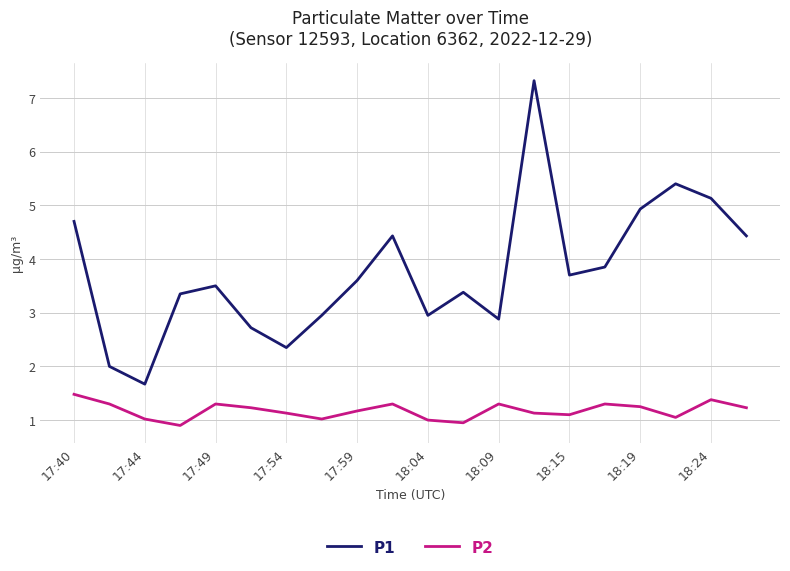

How many interior local peaks does the P2 series have?

5